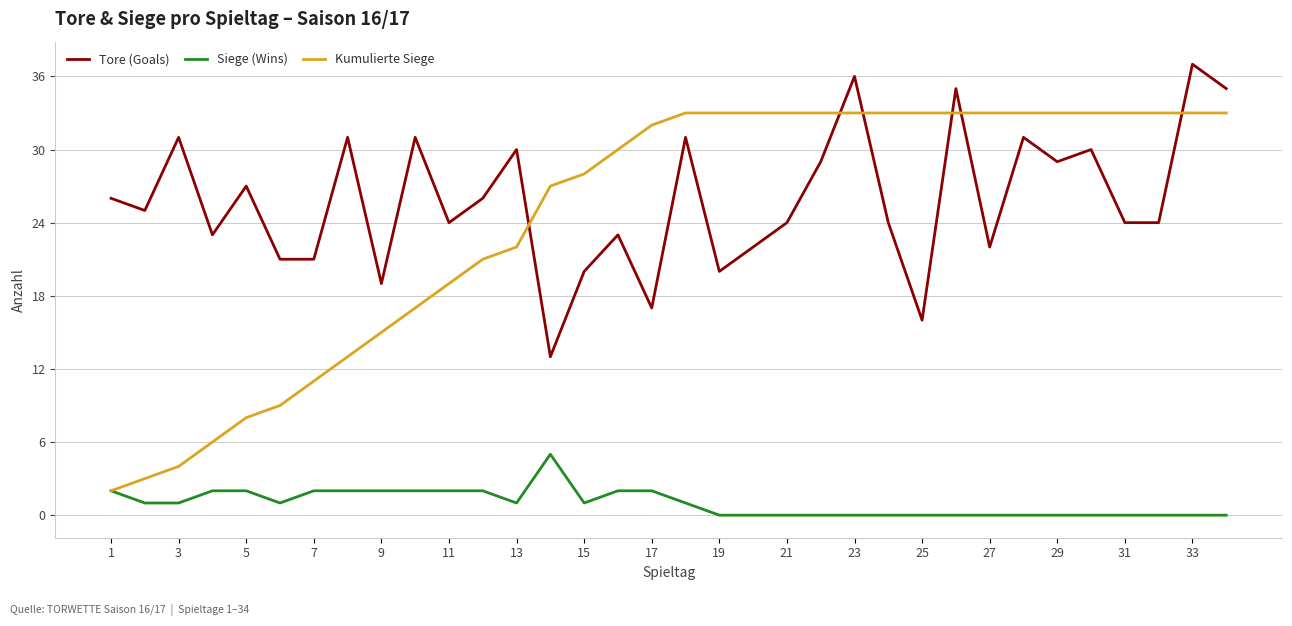

List the series in order of their peak value, highest first.

Tore (Goals), Kumulierte Siege, Siege (Wins)